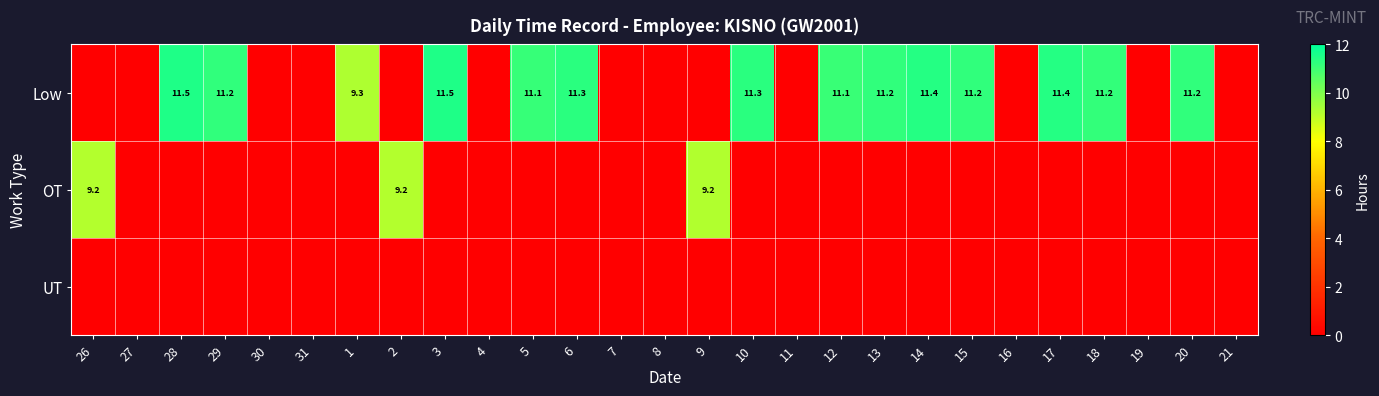

True or false: Low has a value of 5.0 at 20.

False